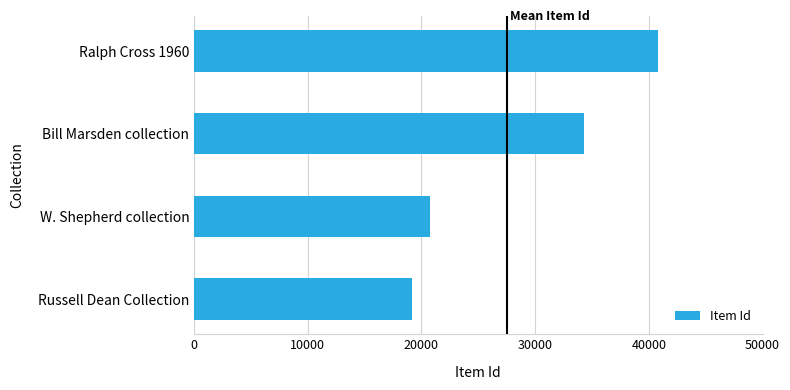

Reading bottom to top, what are all the values shown in this chart?

Russell Dean Collection=19171	W. Shepherd collection=20769	Bill Marsden collection=34270	Ralph Cross 1960=40851